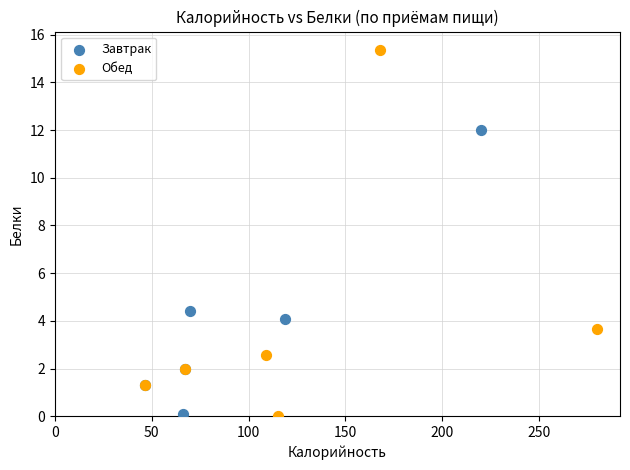

What are all the series names shown in the legend?

Завтрак, Обед